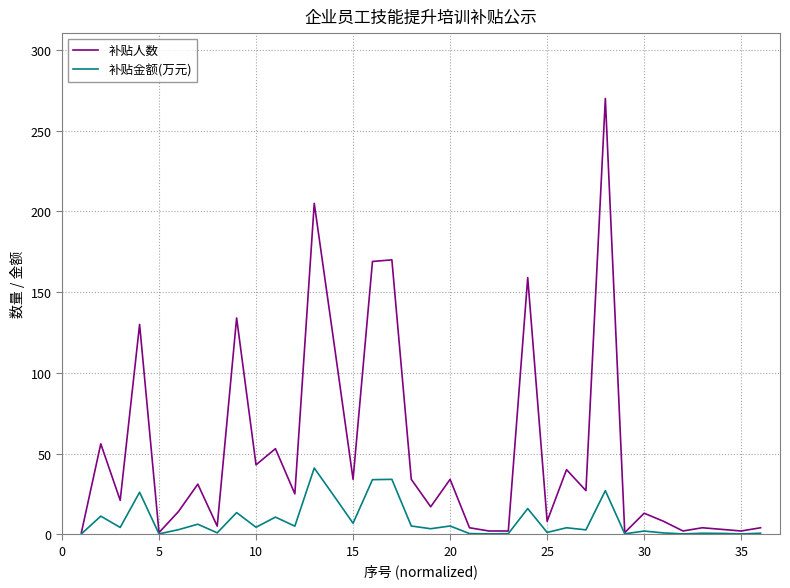

Which series has the largest total across all categories?

补贴人数